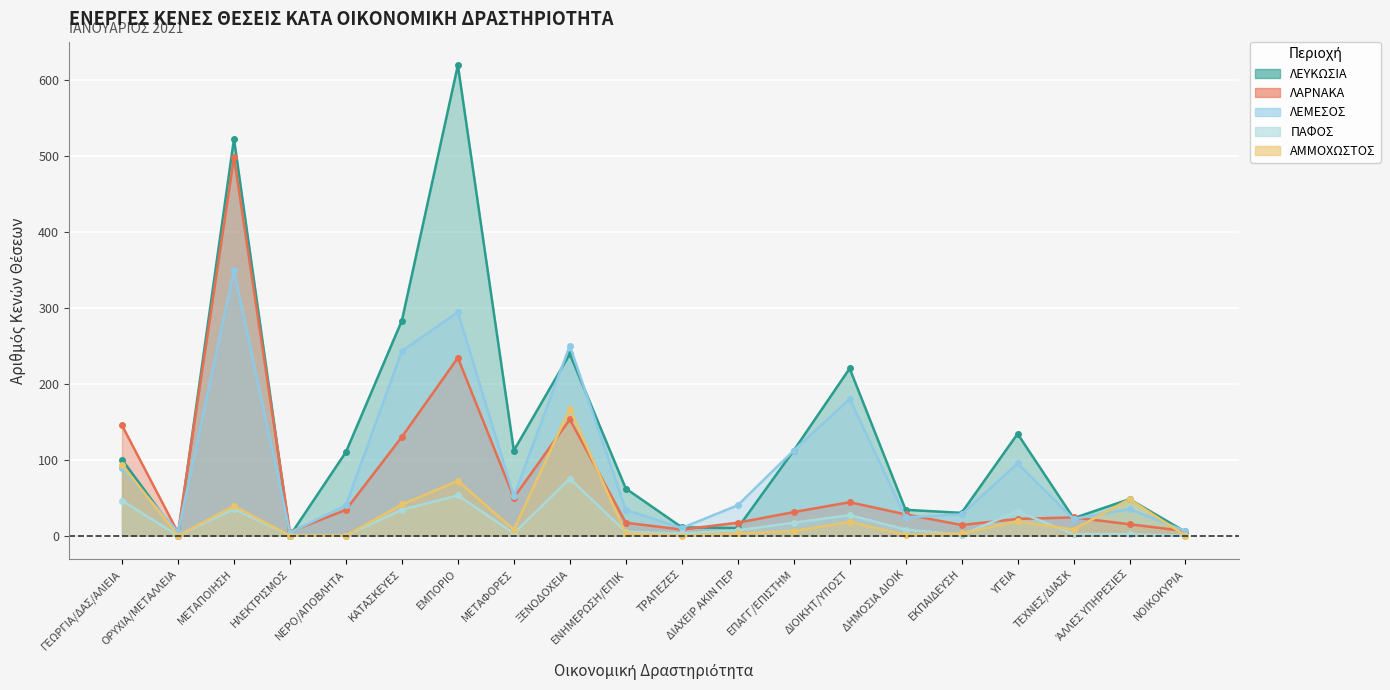

What is the approximate value of ΑΜΜΟΧΩΣΤΟΣ at ΕΝΗΜΕΡΩΣΗ/ΕΠΙΚ, to the nearest 5?

5